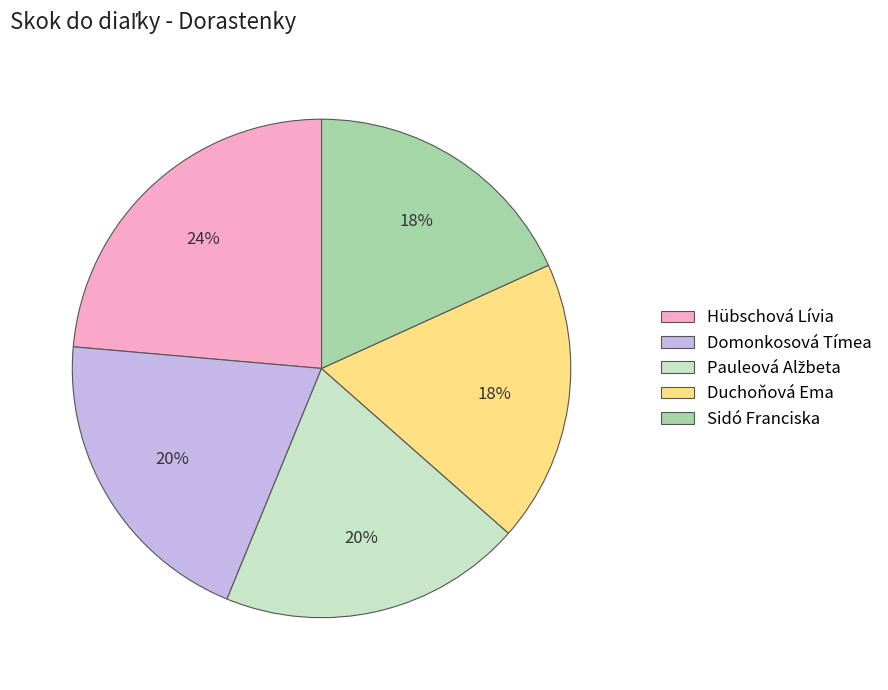

What is the ratio of the value at Sidó Franciska to the value at Domonkosová Tímea?

0.9